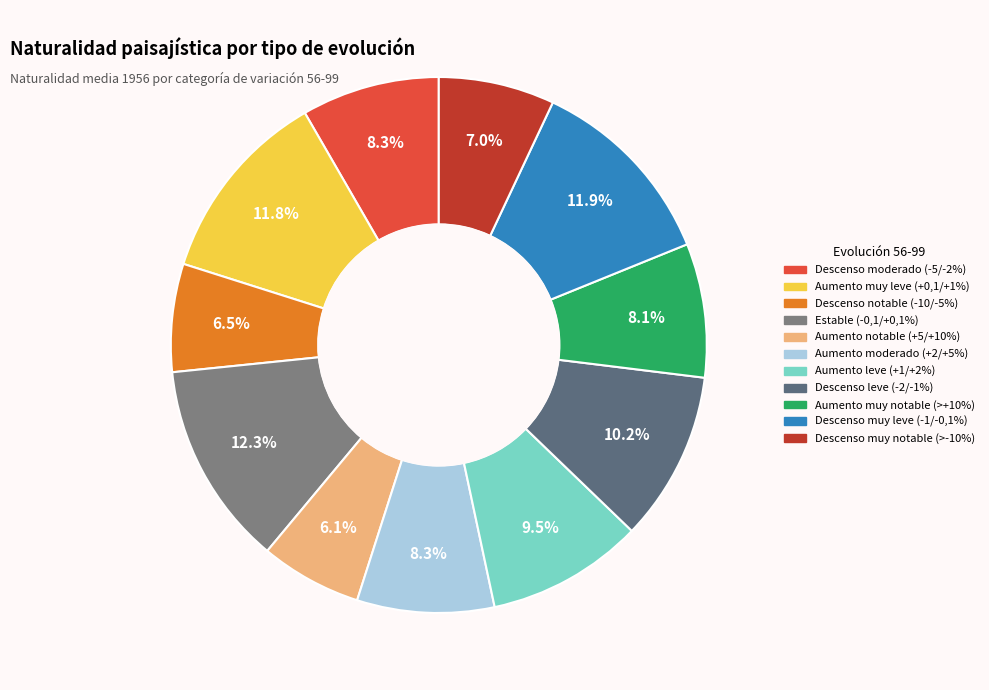

Count the number of slices in the pie.

11